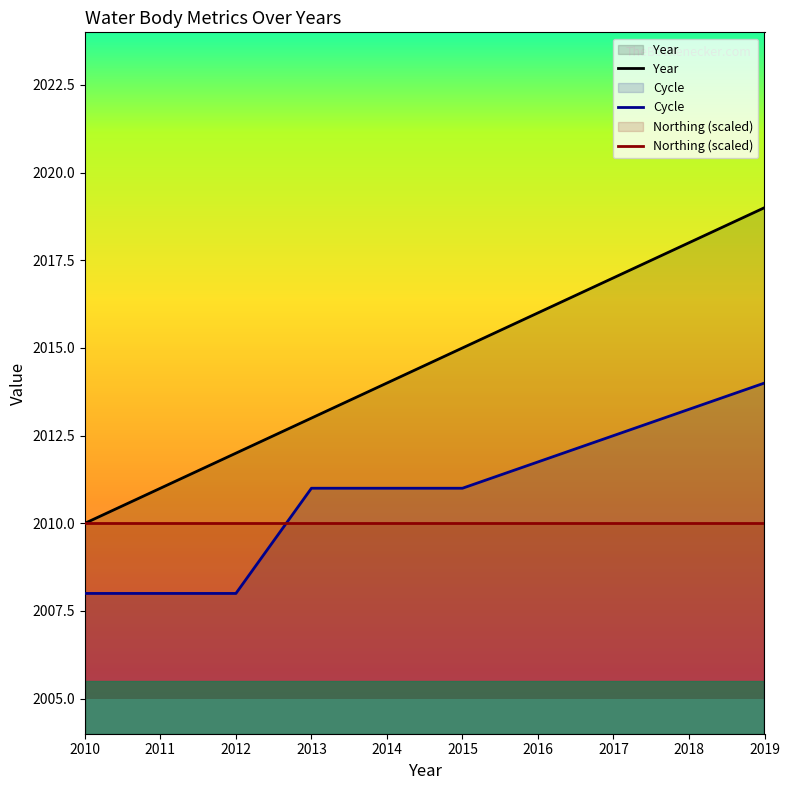

Is it true that Year equals 1253 at 2013?

False